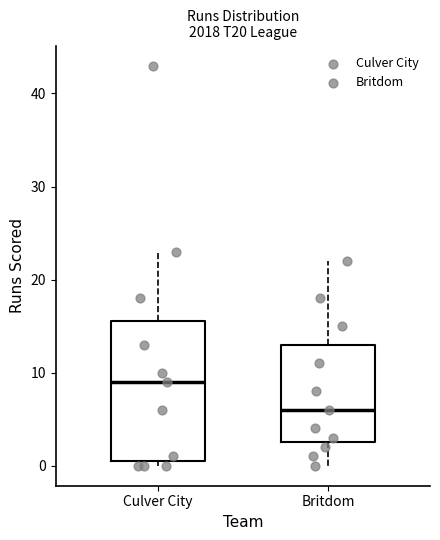

Reading left to right, transcribe this box plot: for each box, give where its median line is, the range the box spans, and where its two whiskers end, as read against the y-axis. The values are not printed on the chart, so give them approximately, as read against the axis.

Culver City: median 9, box 1 to 16, whiskers 0 to 23
Britdom: median 6, box 3 to 13, whiskers 0 to 22